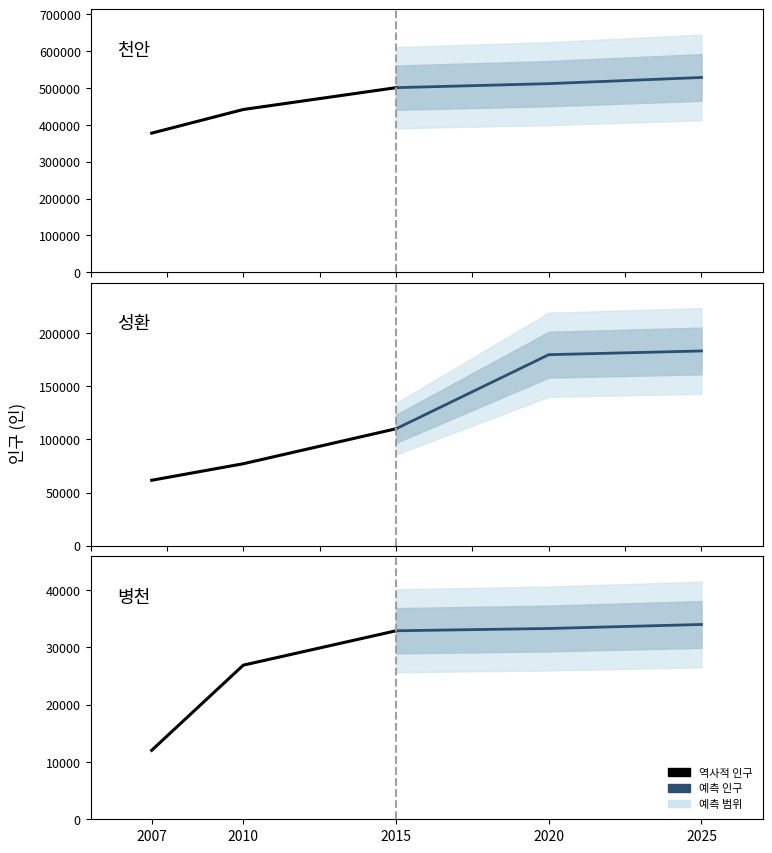

At which category is the sum across all series the highest?

2015